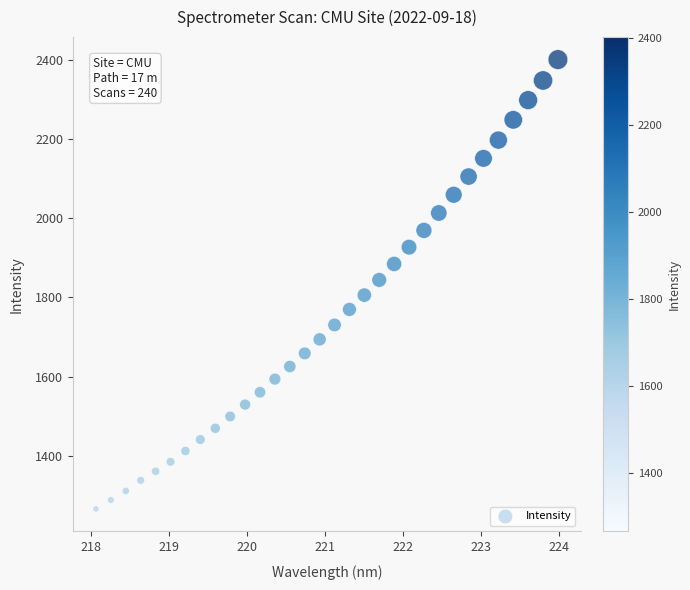

What is the range of Y values (max minus min)?

1135.6